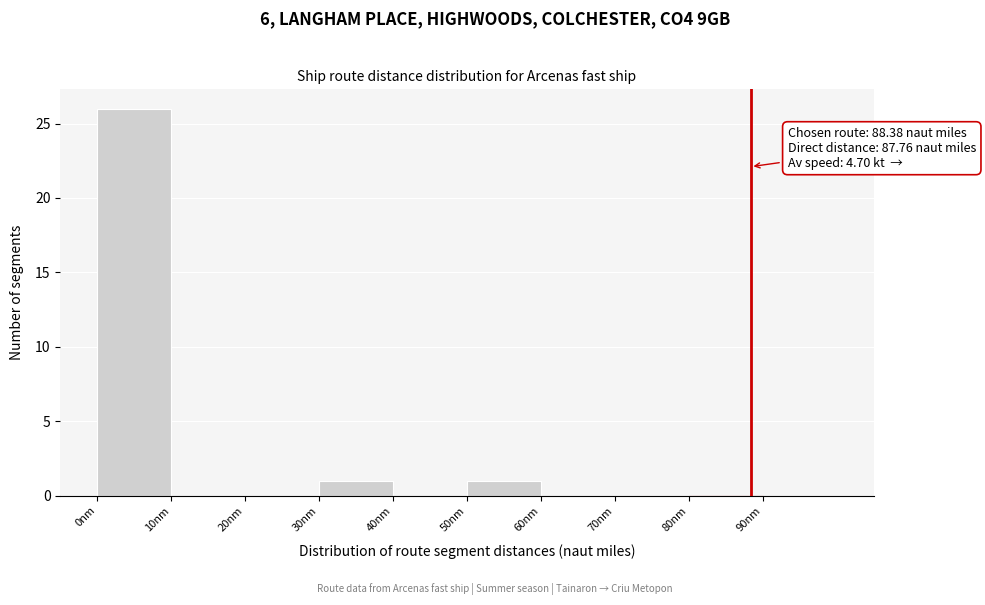

Which range on the x-axis has the tallest bar?

0 to 10